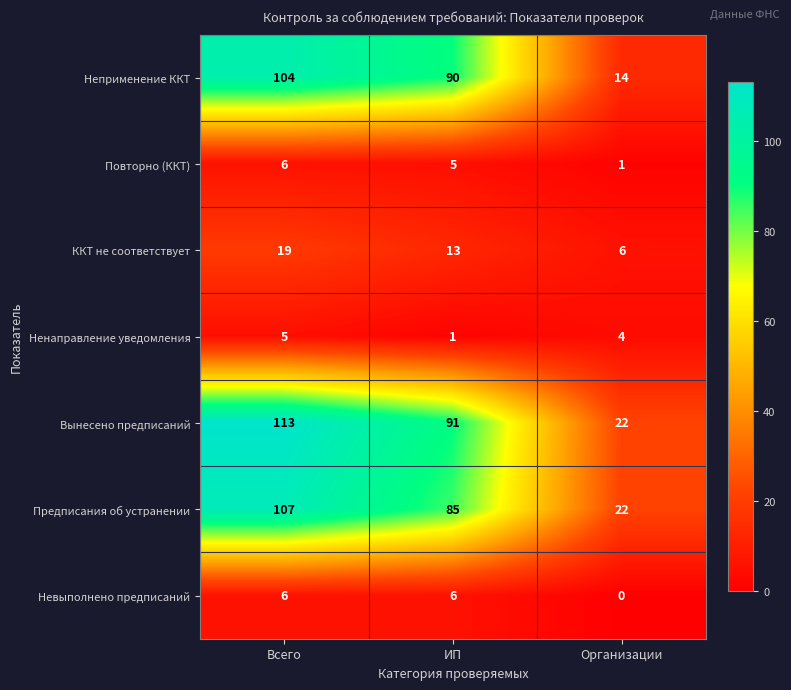

True or false: ККТ не соответствует has a value of 2 at Организации.

False